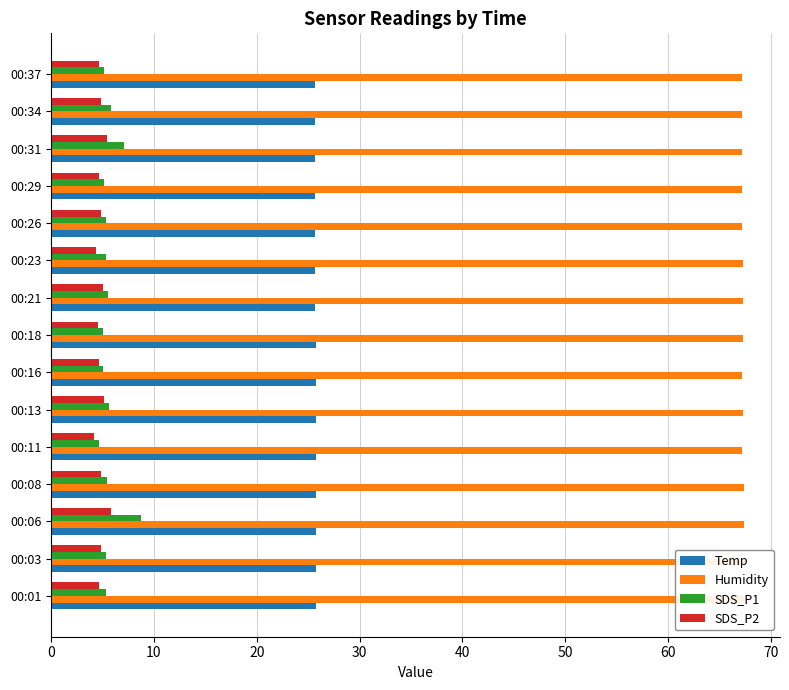

At how many categories does at least one series exceed 42?

15